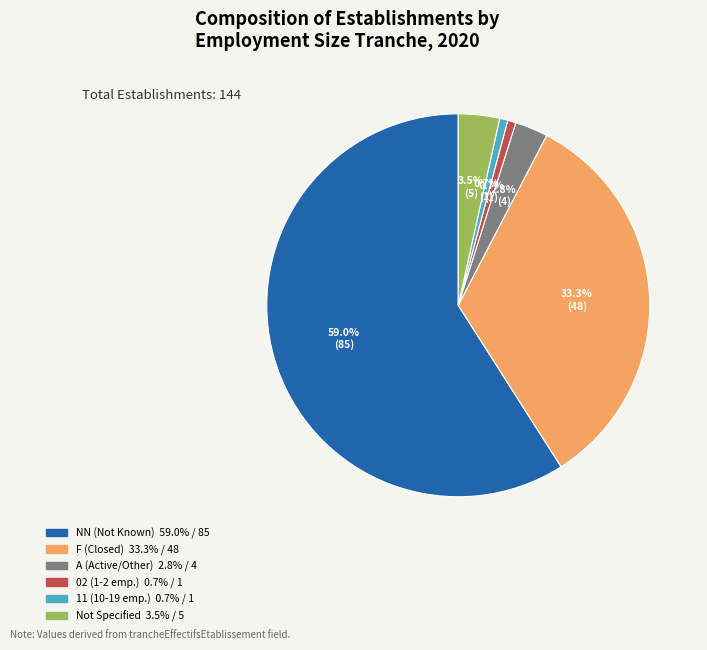

Does any single category account for the majority?

Yes